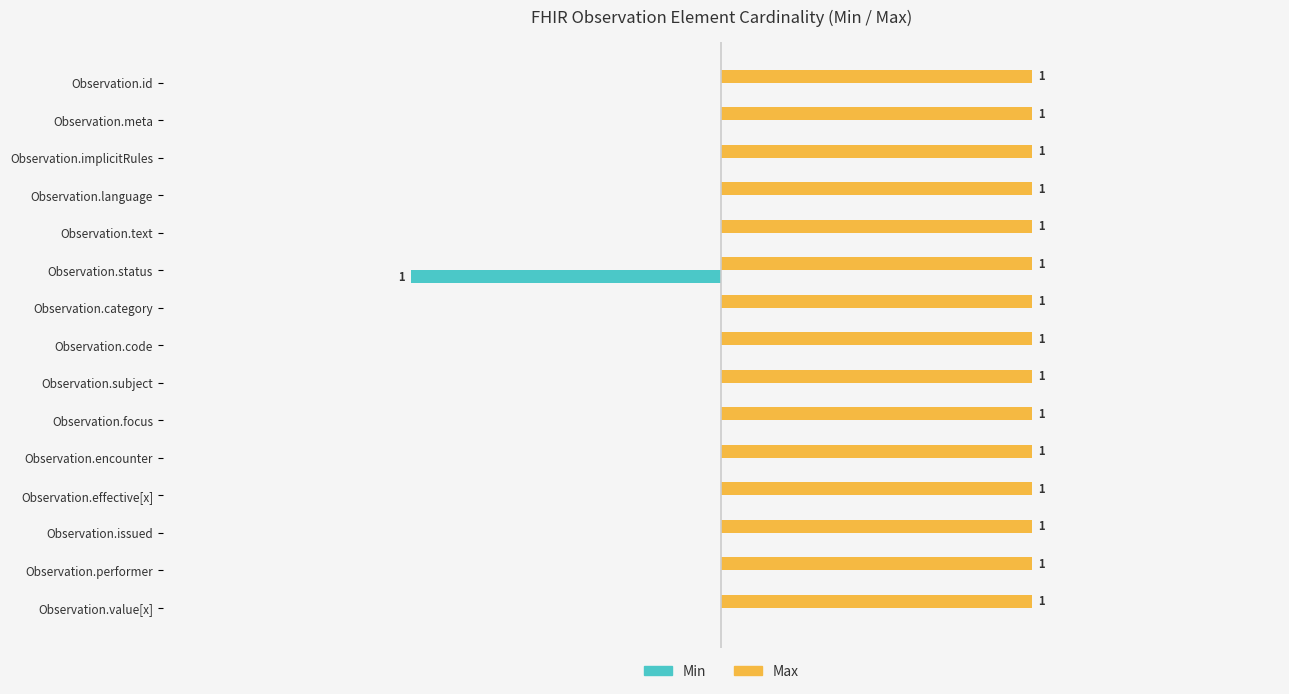

Which series has the largest total across all categories?

Max